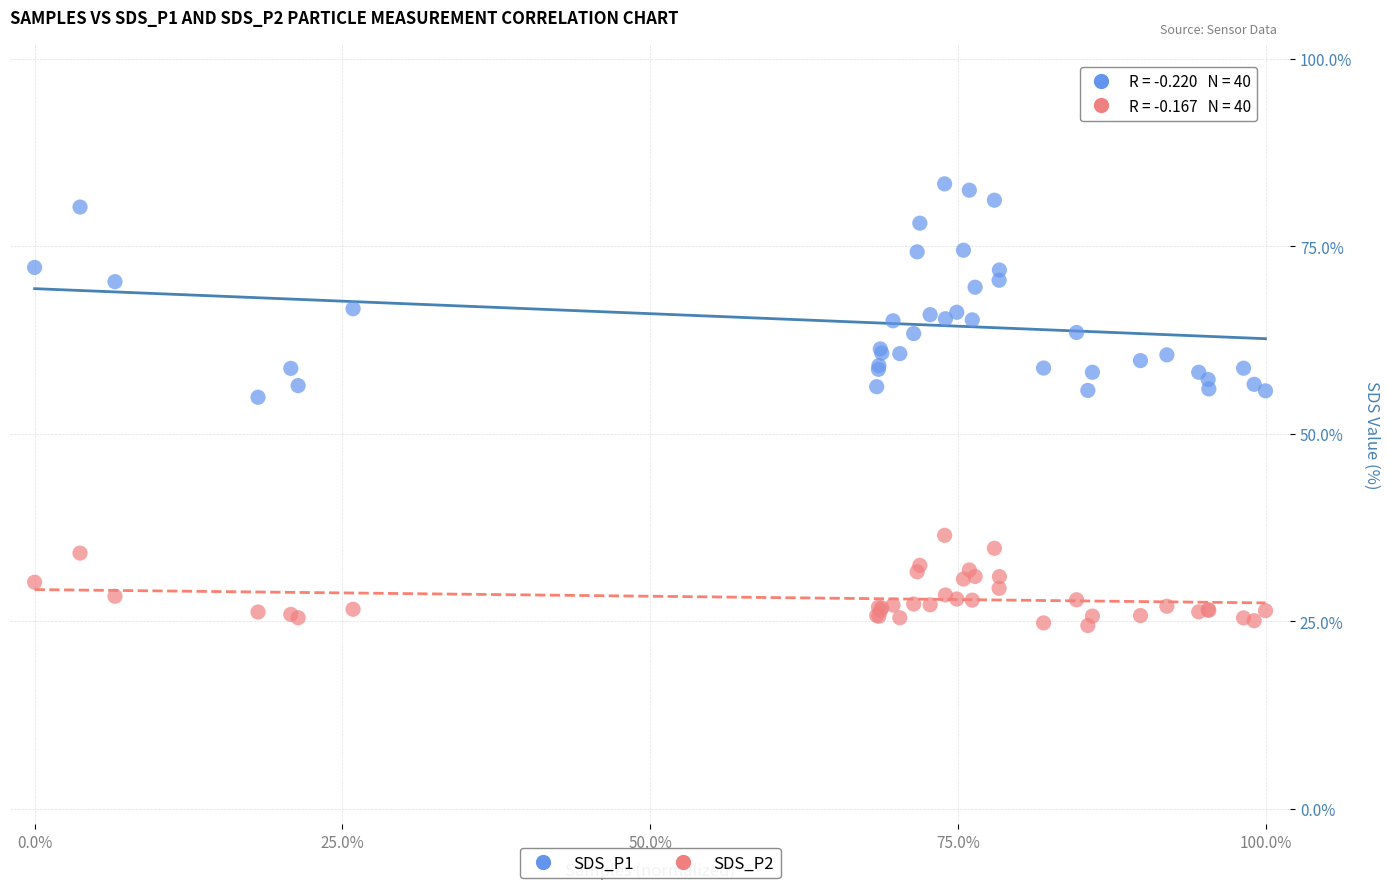

What is the X range (max minus min) for the scatter plot?

100.0